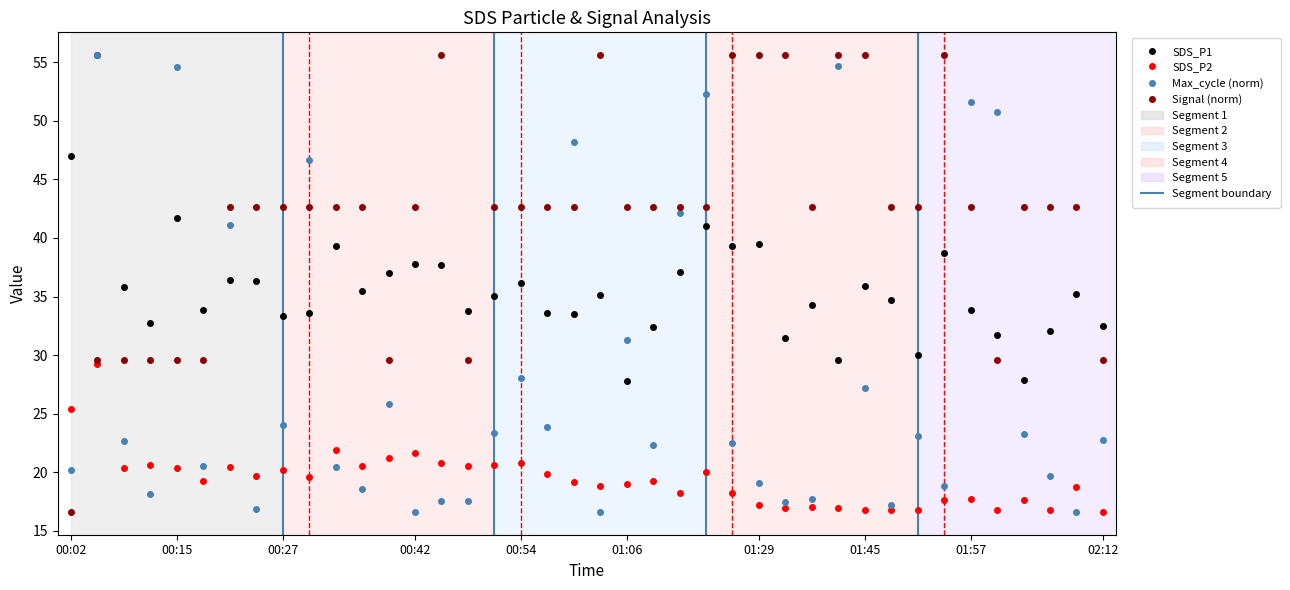

True or false: SDS_P1 and SDS_P2 cross at least once.

False